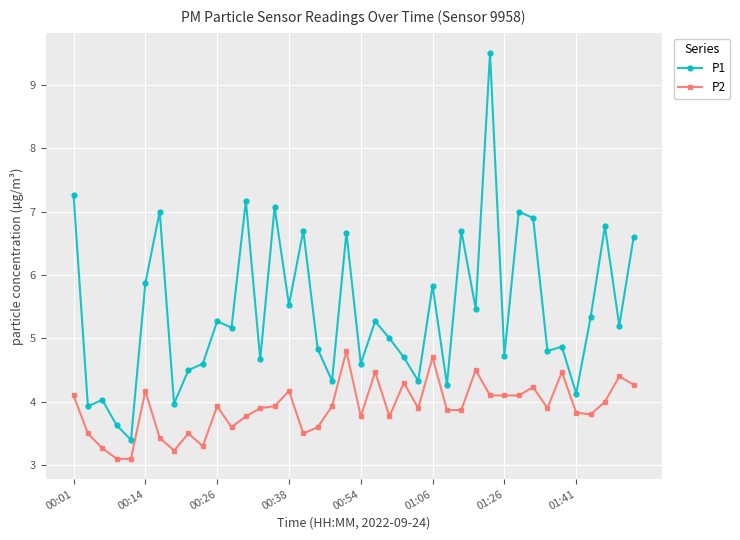

Does the chart have visible grid lines?

Yes